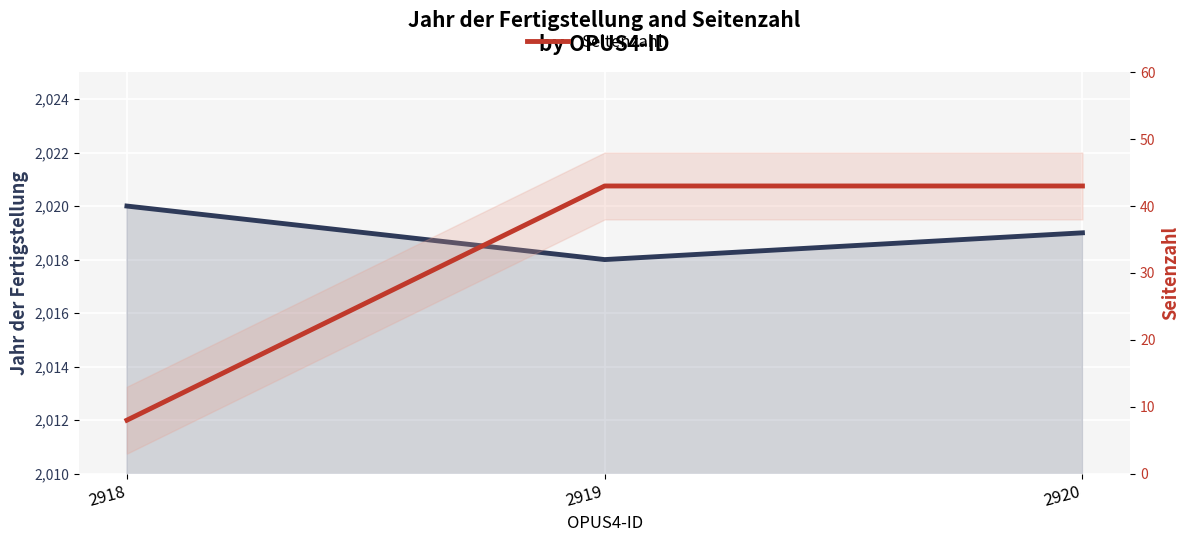

How many values in the Jahr der Fertigstellung series are below 2019?

1